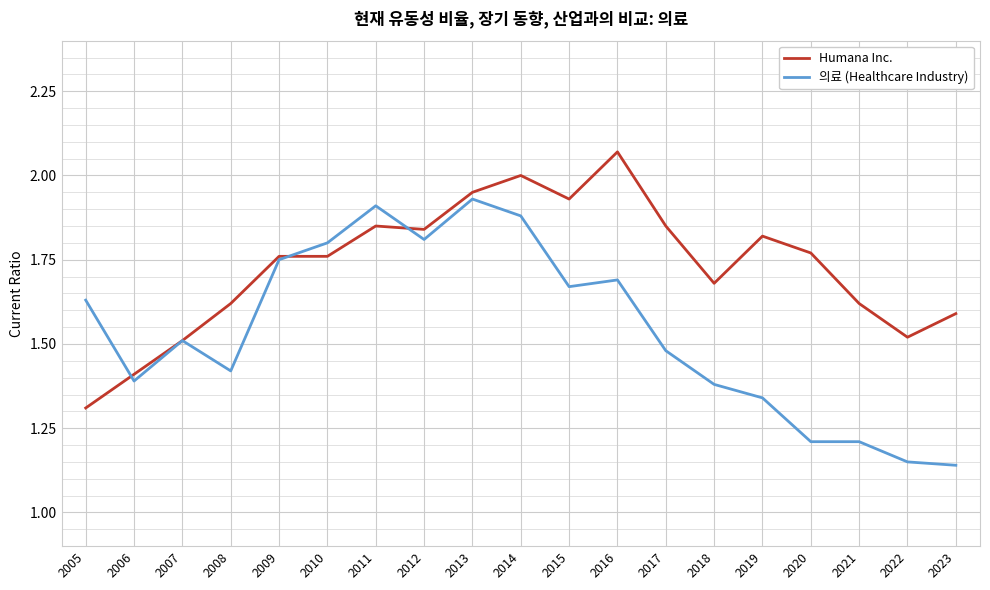

Where is the first local minimum for 의료 (Healthcare Industry)?

2006